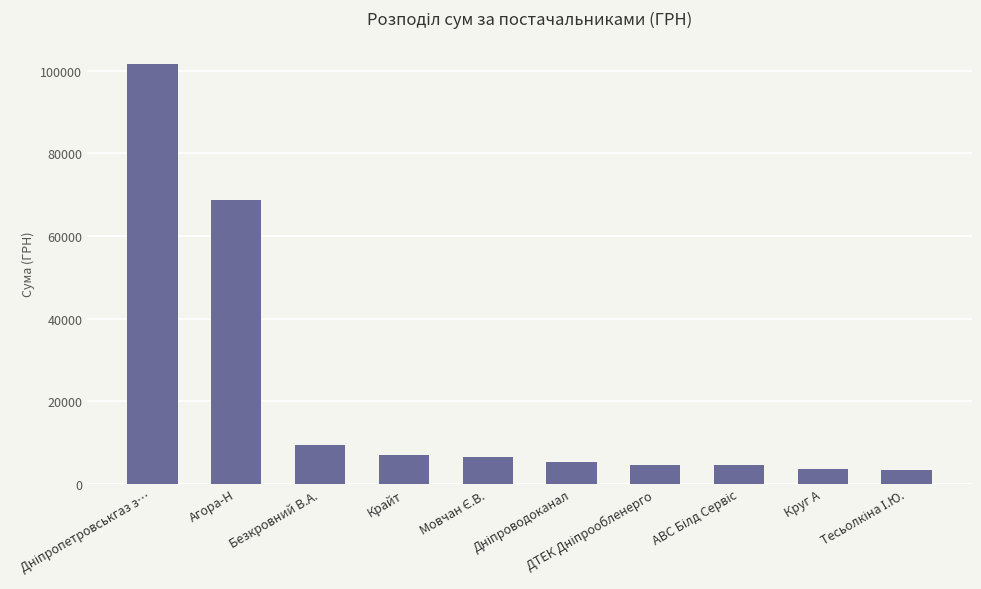

How many data points are less than 6498?

5